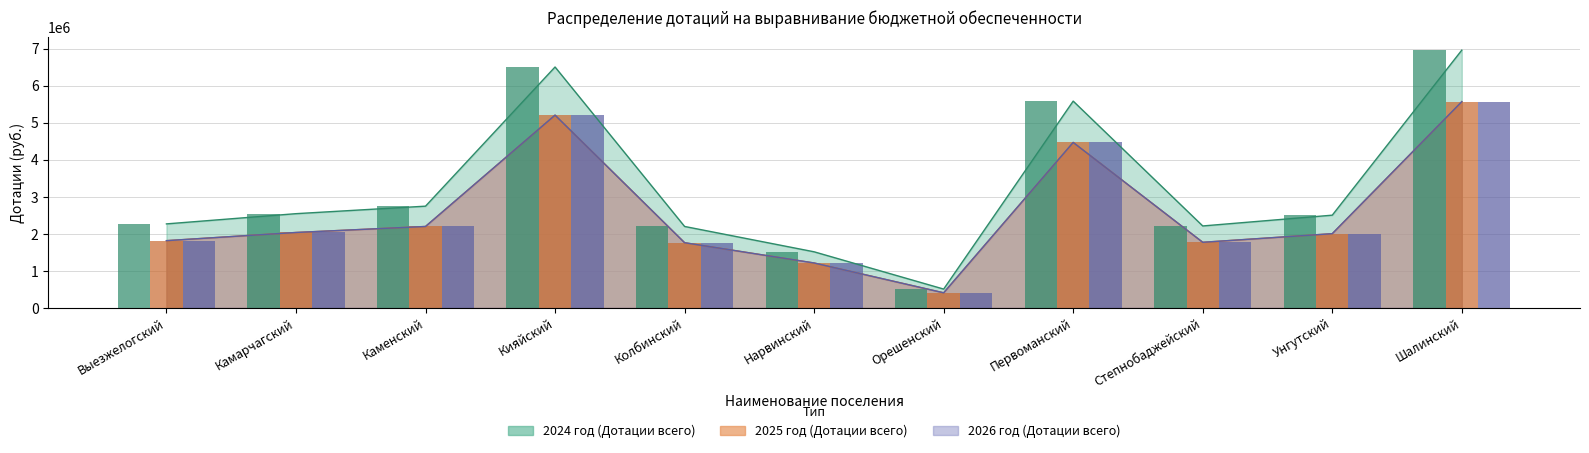

What is the greatest value displayed?

6958900